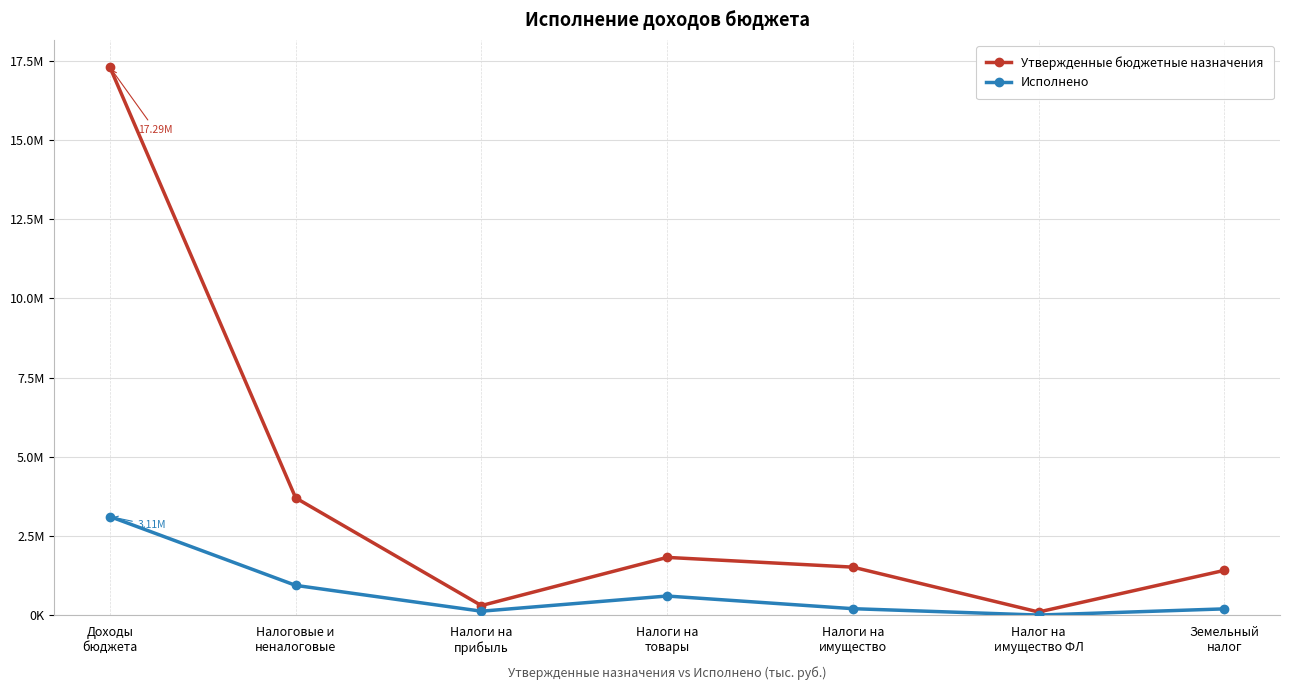

What is the average value of the Утвержденные бюджетные назначения series?

3737850.3